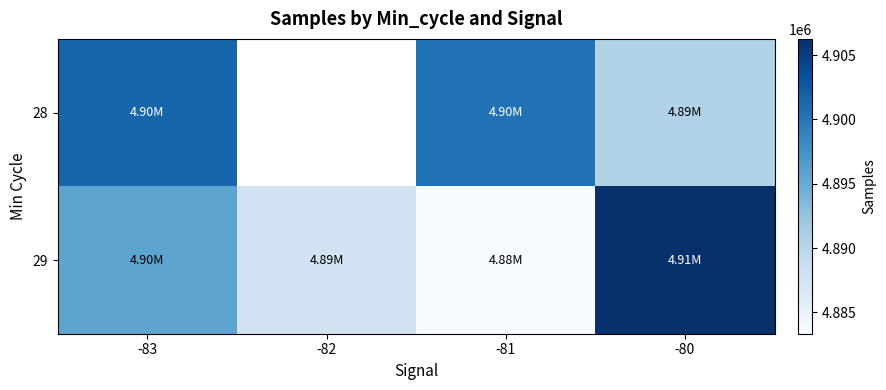

Is it true that 28 equals 4890557.0 at -80?

True